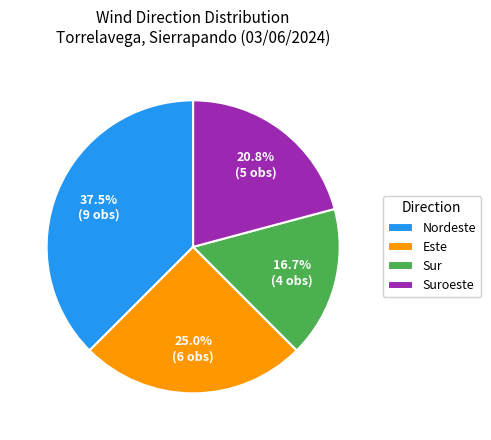

What is the total percentage of Este and Suroeste?

45.8%